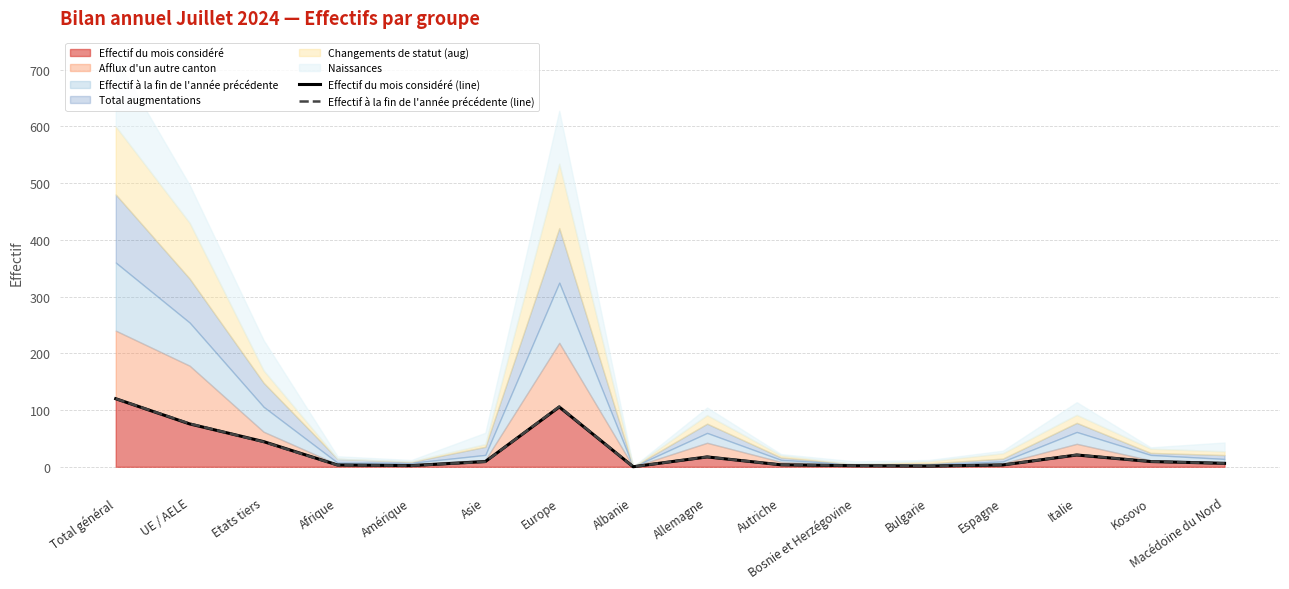

What is the highest value of the Effectif à la fin de l'année précédente (line) series?

120.0